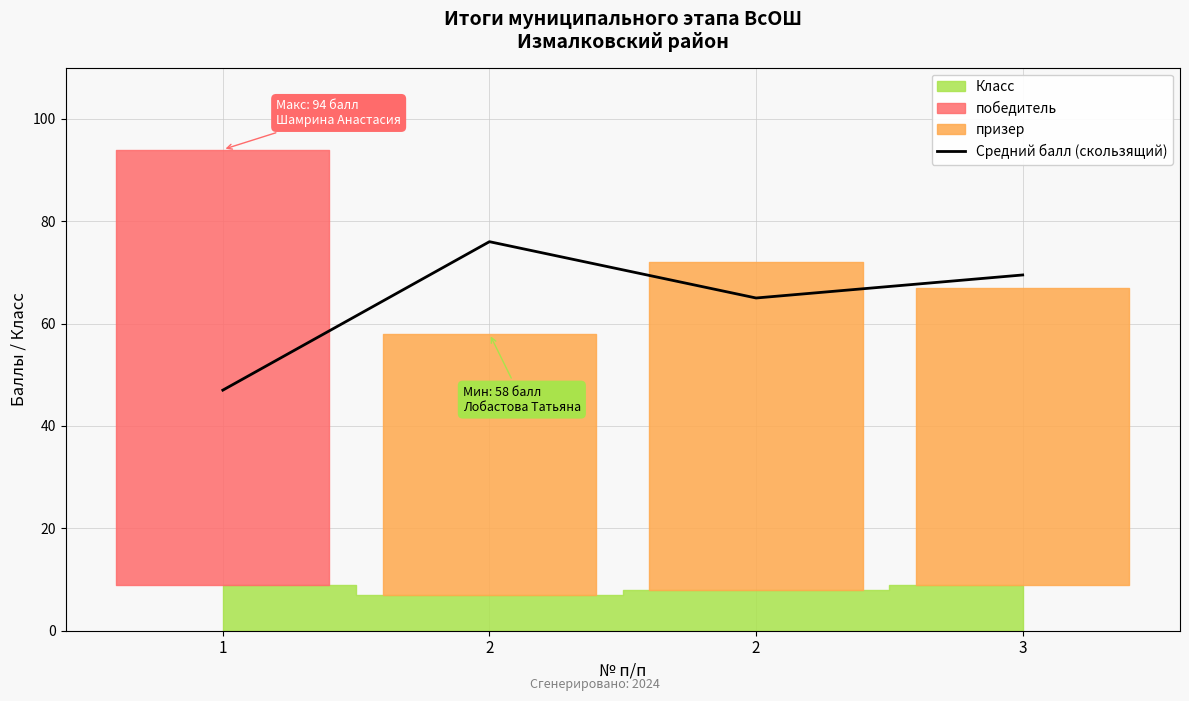

Reading left to right, extract all data points from this chart.

47.0	76.0	65.0	69.5